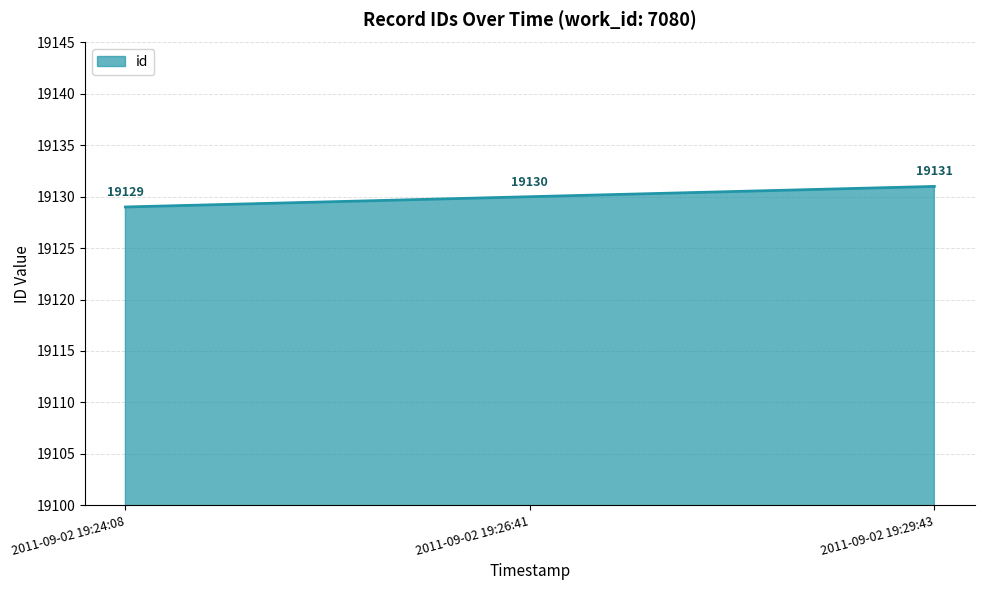

What is the ratio of the value at 2011-09-02 19:24:08 to the value at 2011-09-02 19:29:43?

1.0